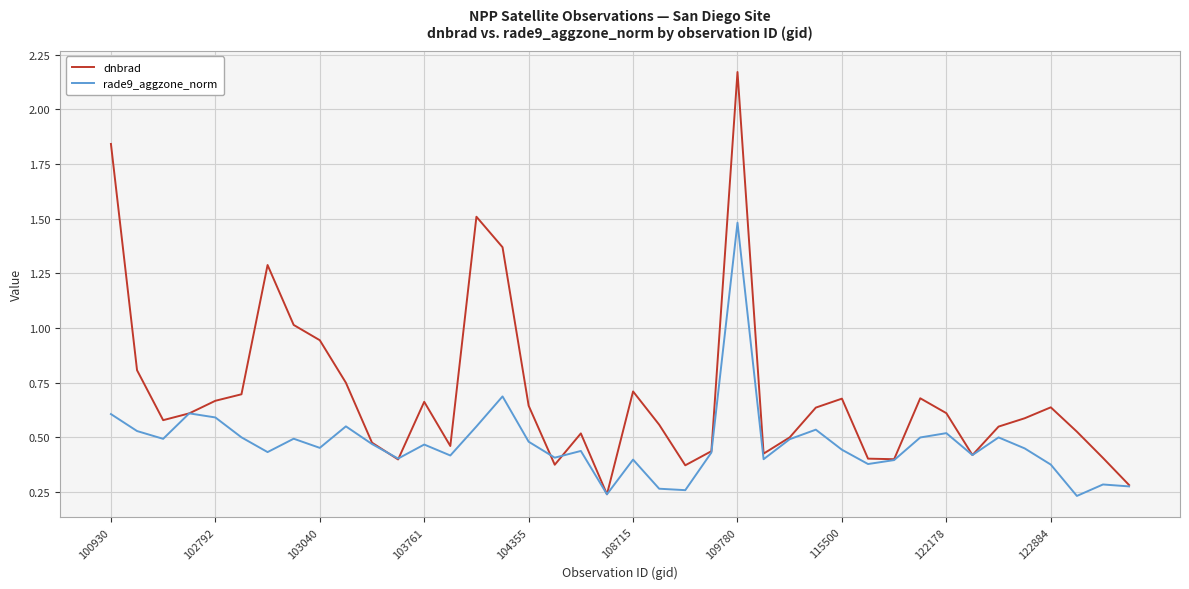

How many categories are shown in the chart?

40